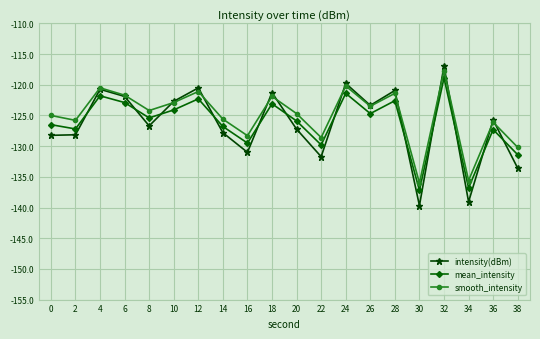

True or false: intensity(dBm) has more than 2 interior local peaks.

True